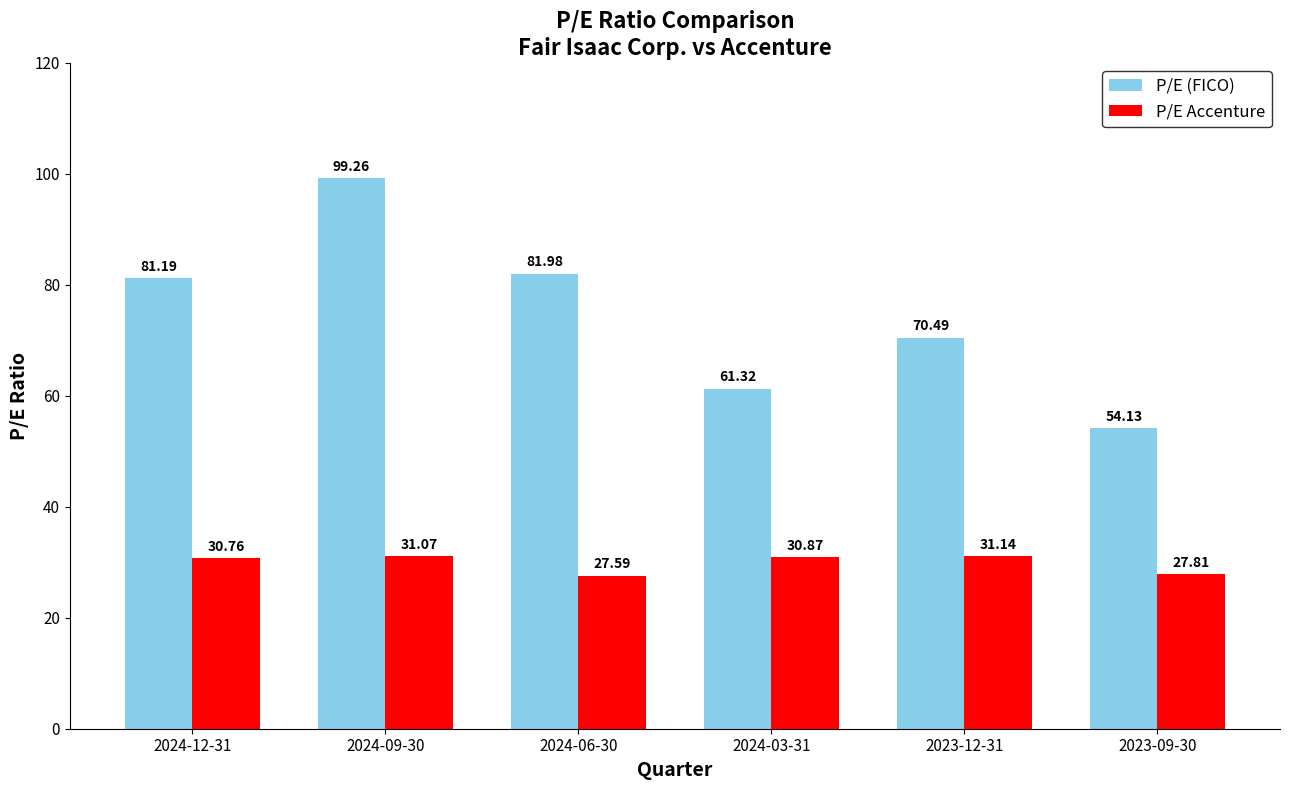

Which series has the largest range (max minus min)?

P/E (FICO)